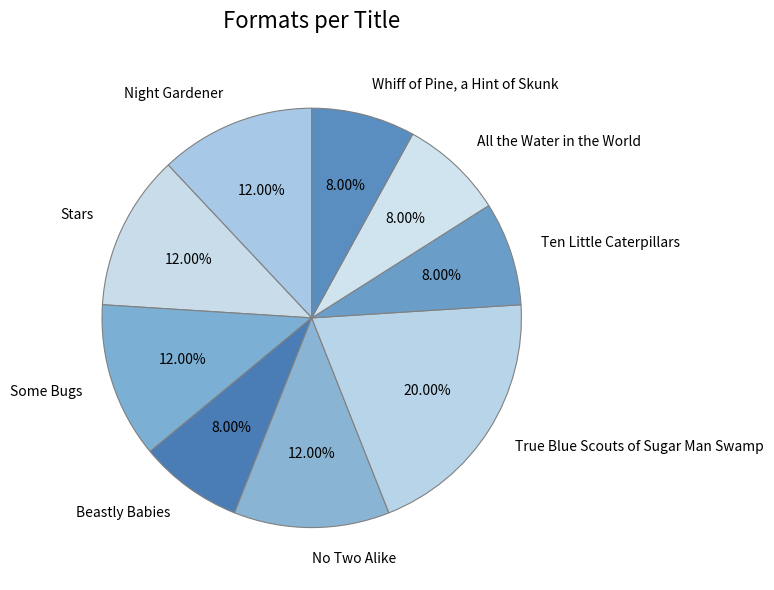

True or false: All the Water in the World accounts for 8% of the total.

True